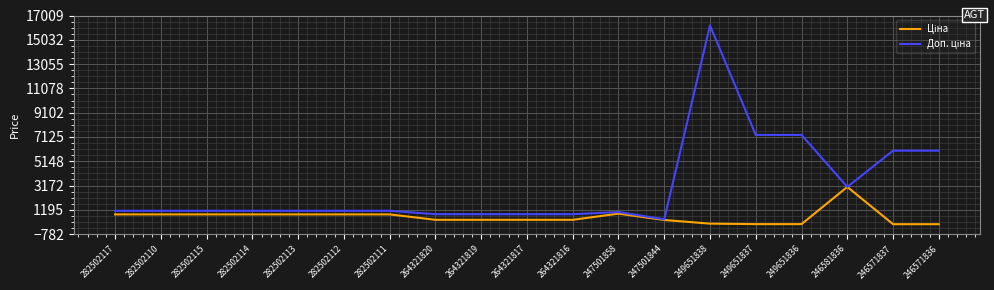

What is the spread (max minus min) of values at 282502115?

292.6